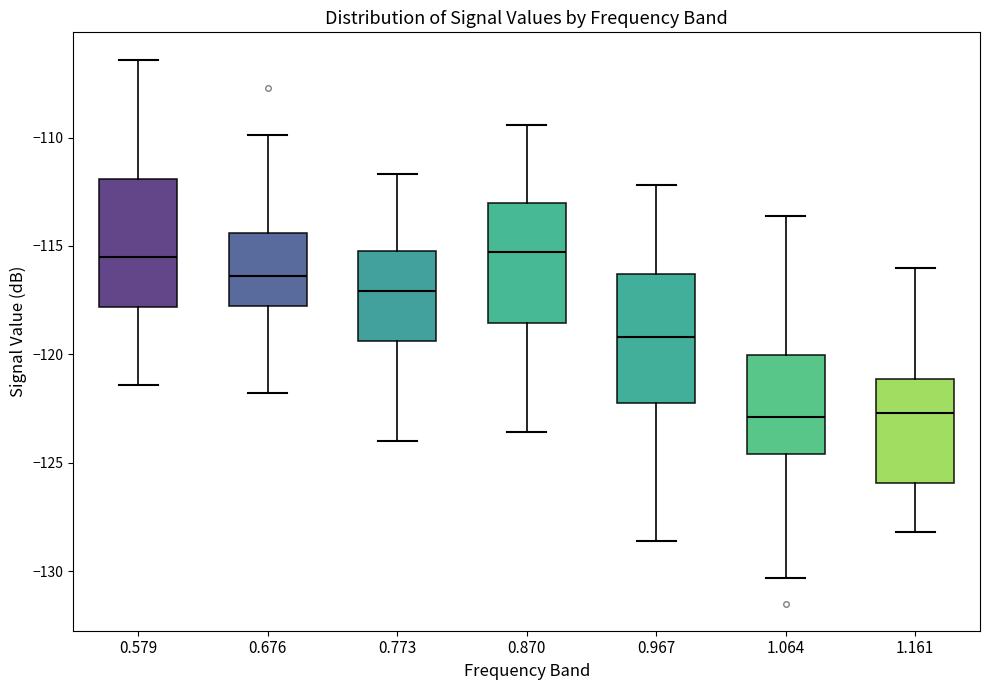

Reading left to right, read every box against the y-axis: the position of its median line, the range the box covers, and the ends of its whiskers. The values are not printed on the chart, so give them approximately, as read against the axis.

0.579: median -115.5, box -118.0 to -112.0, whiskers -121.5 to -106.5
0.676: median -116.5, box -117.5 to -114.5, whiskers -122.0 to -110.0
0.773: median -117.0, box -119.5 to -115.0, whiskers -124.0 to -111.5
0.870: median -115.5, box -118.5 to -113.0, whiskers -123.5 to -109.5
0.967: median -119.0, box -122.0 to -116.5, whiskers -128.5 to -112.0
1.064: median -123.0, box -124.5 to -120.0, whiskers -130.5 to -113.5
1.161: median -122.5, box -126.0 to -121.0, whiskers -128.0 to -116.0